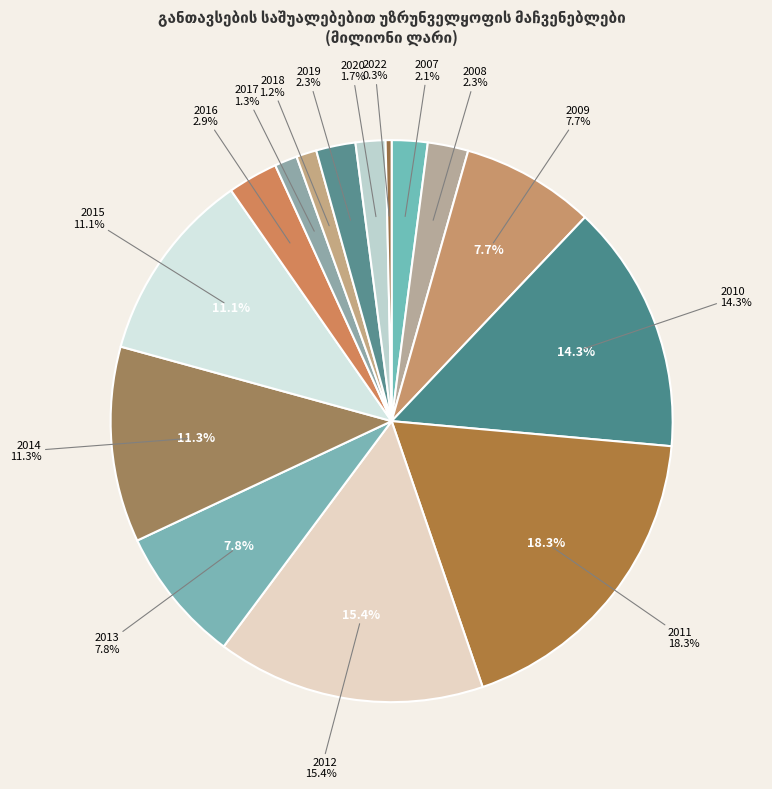

Is there a majority slice in this chart?

No